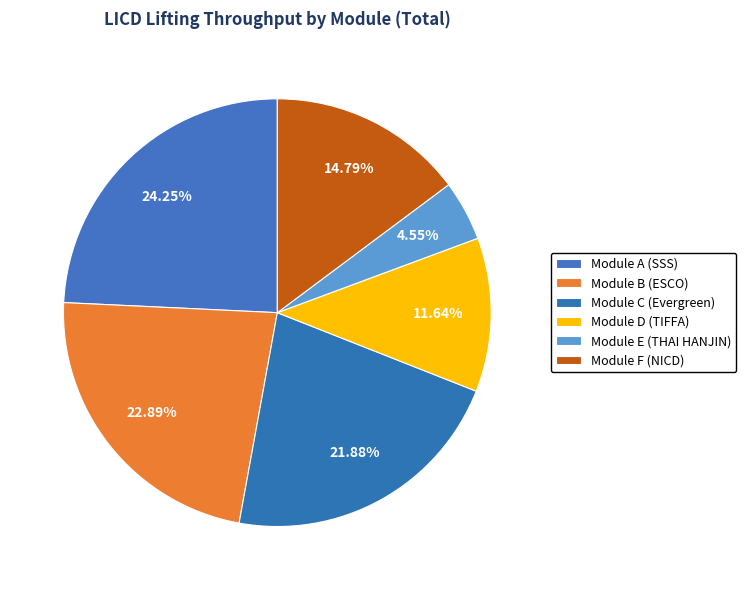

The Module A (SSS) slice represents 38% of the pie. True or false?

False